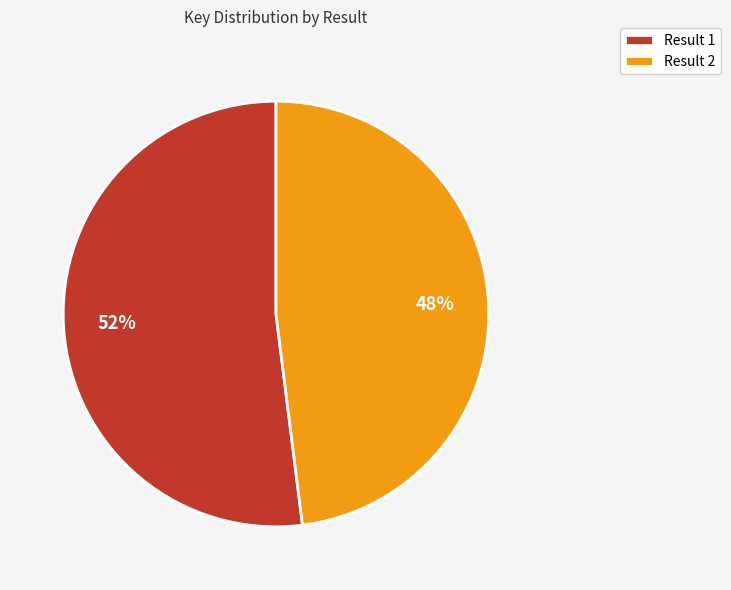

Is it true that Result 1 is 57% of the pie?

False